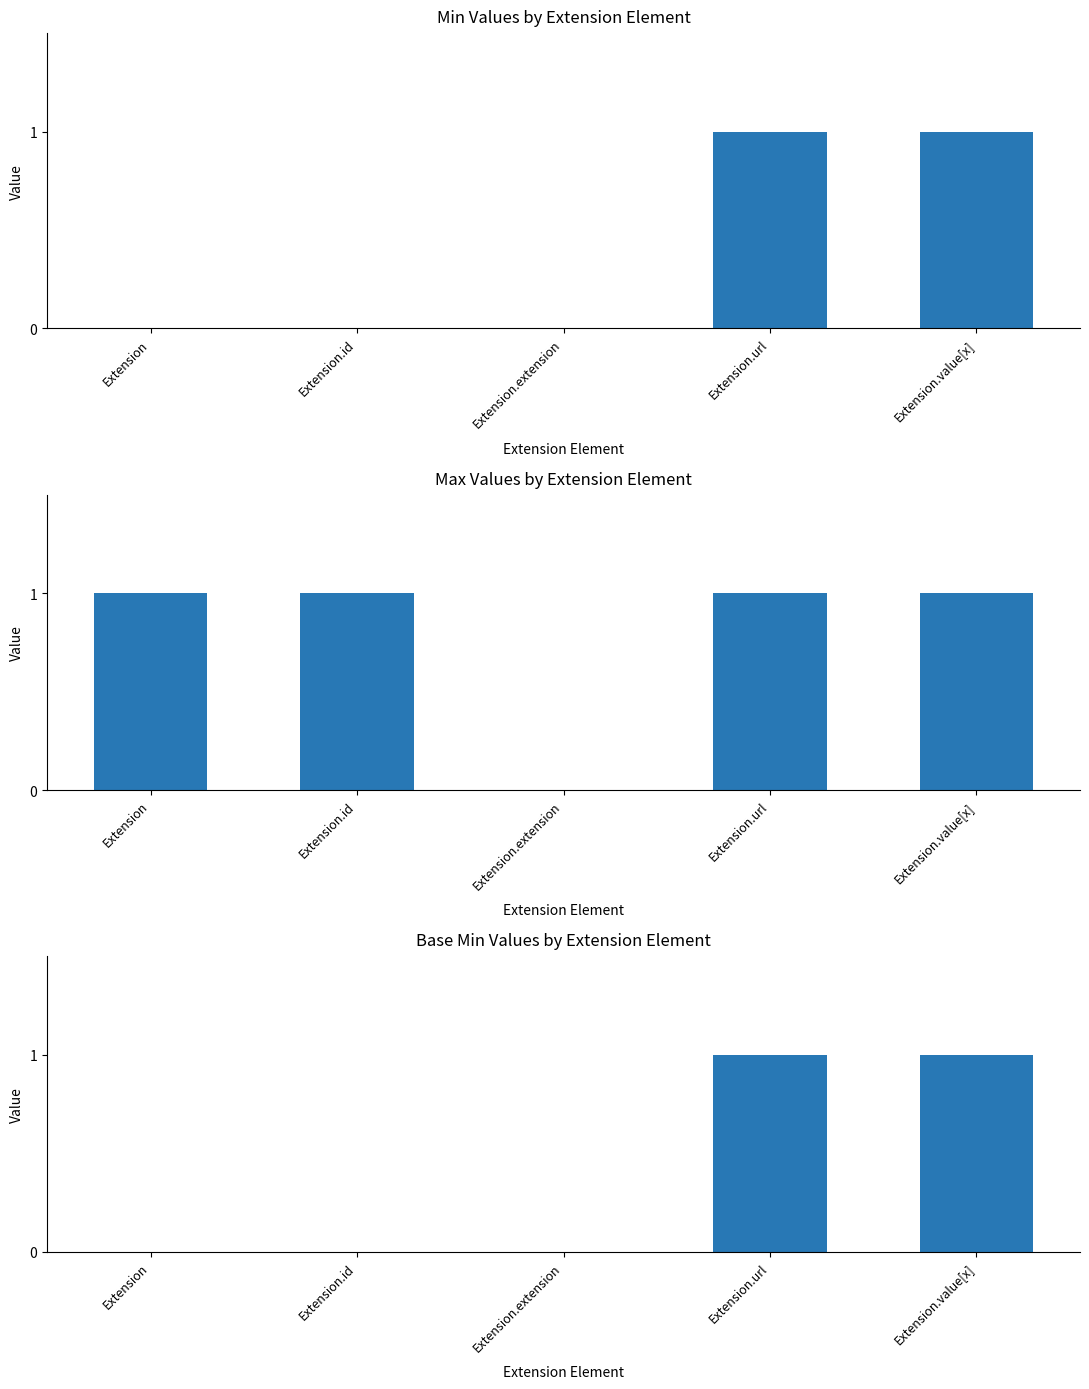

What is the difference between the maximum and minimum values in the Max series?

1